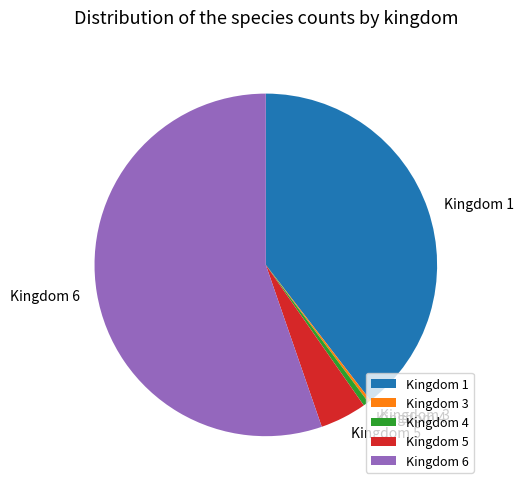

Between Kingdom 5 and Kingdom 1, which is larger?

Kingdom 1